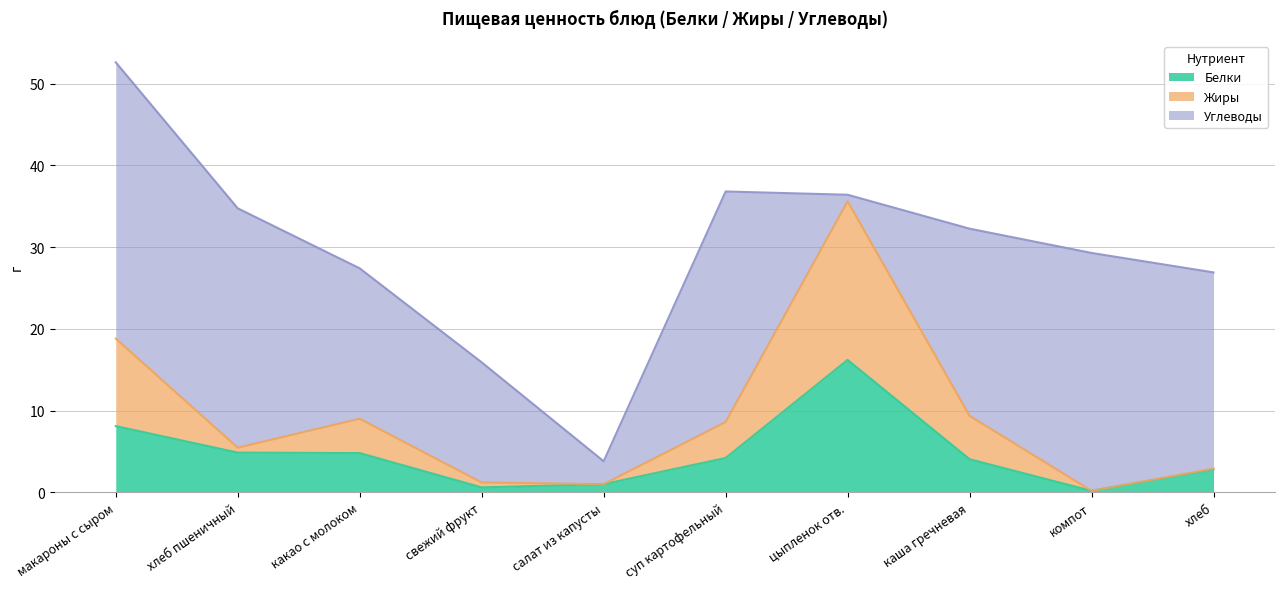

What is the difference between the maximum and second lowest values in the Белки series?

15.6